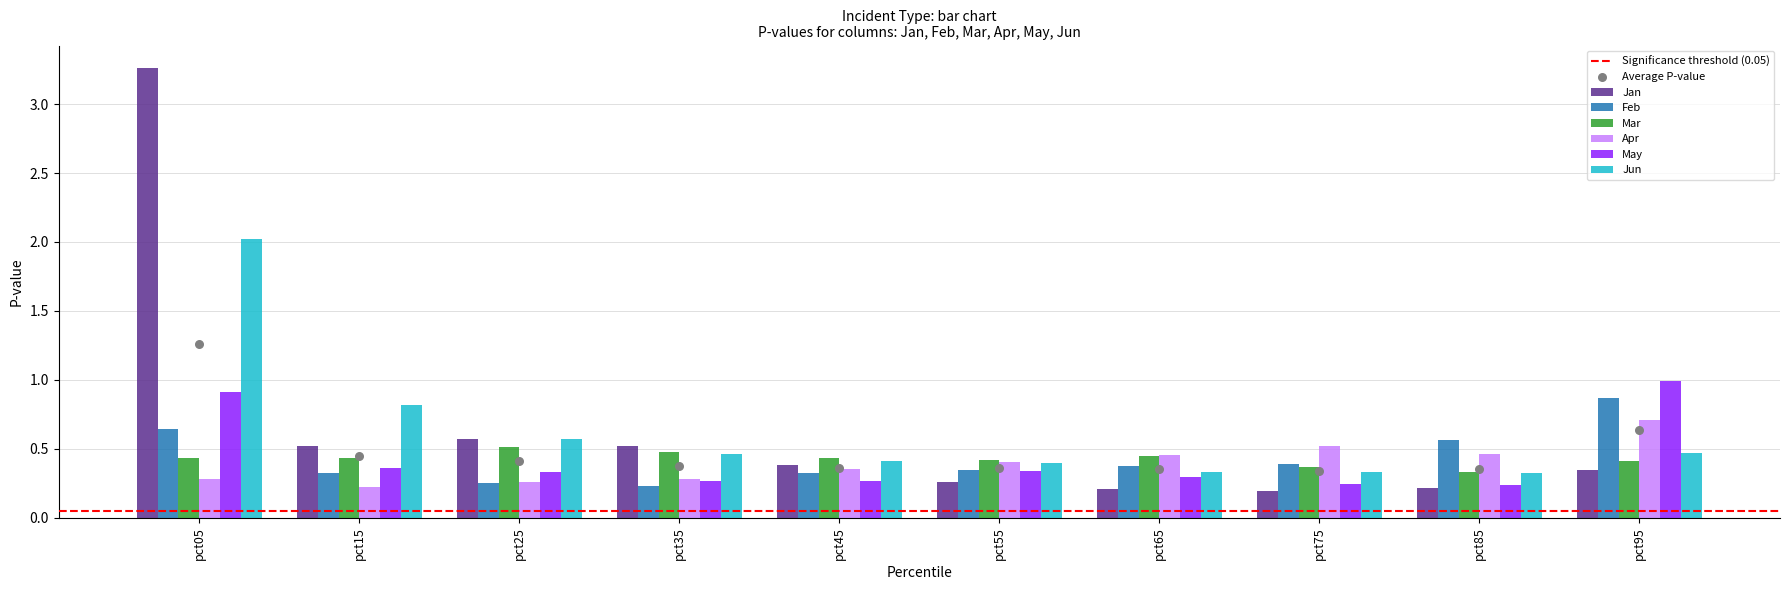

Is the value of Feb at pct65 greater than the value of Mar at pct65?

No